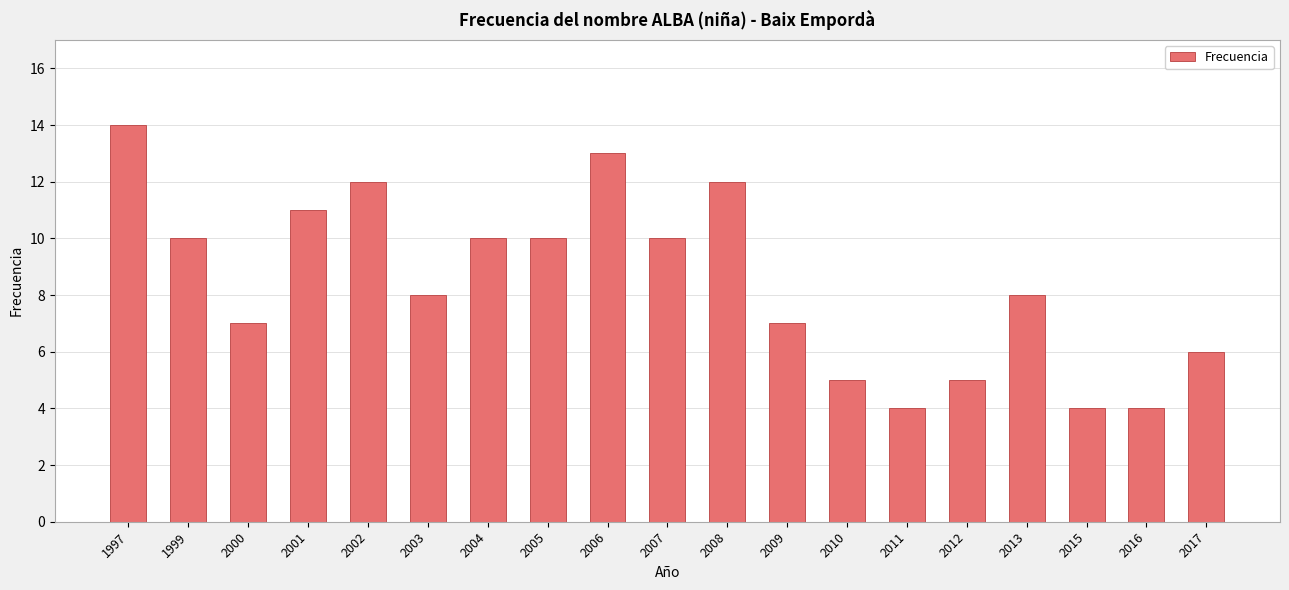

What is the difference between the maximum and second lowest values?

10